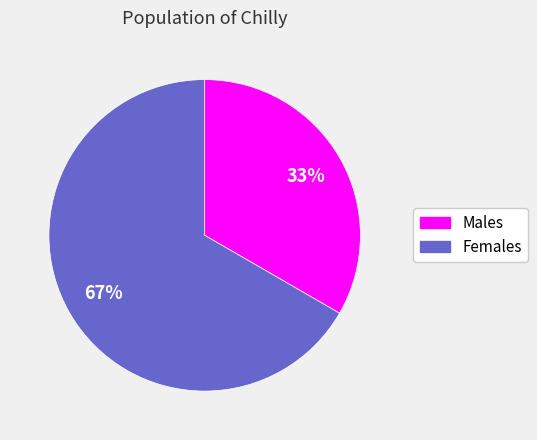

How many slices are in this pie chart?

2